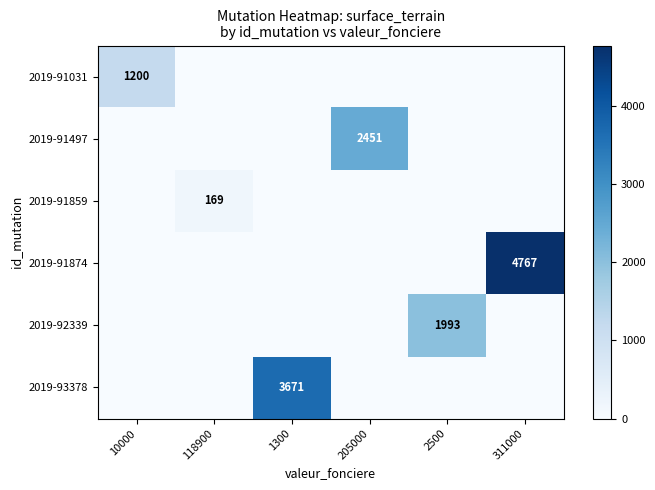

True or false: 2019-91497 has a value of 991 at 205000.

False